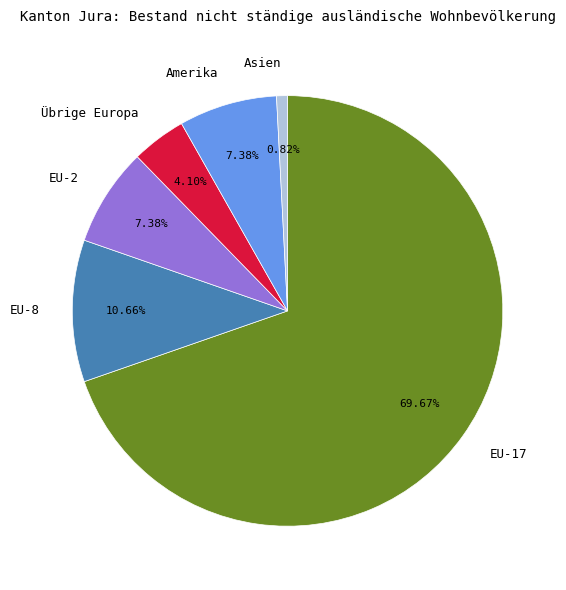

Between Übrige Europa and EU-8, which is larger?

EU-8